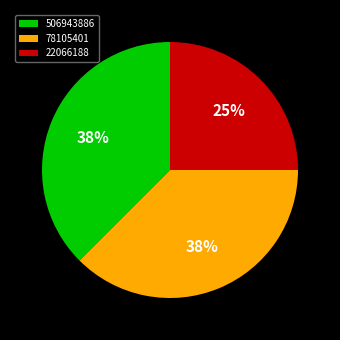

What is the ratio of the value at 506943886 to the value at 22066188?

1.5